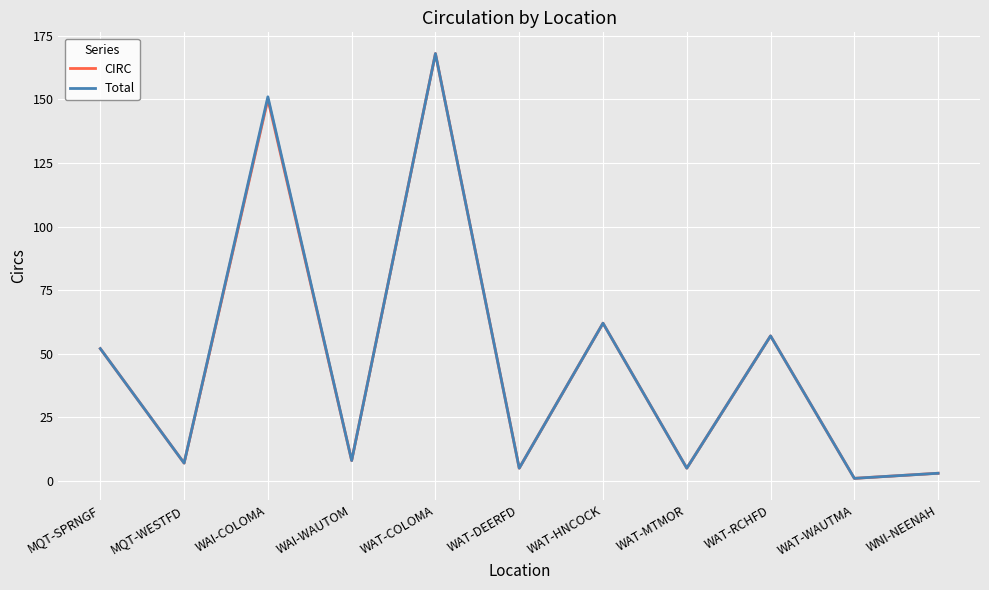

What is the difference between the maximum and minimum values in the CIRC series?

167